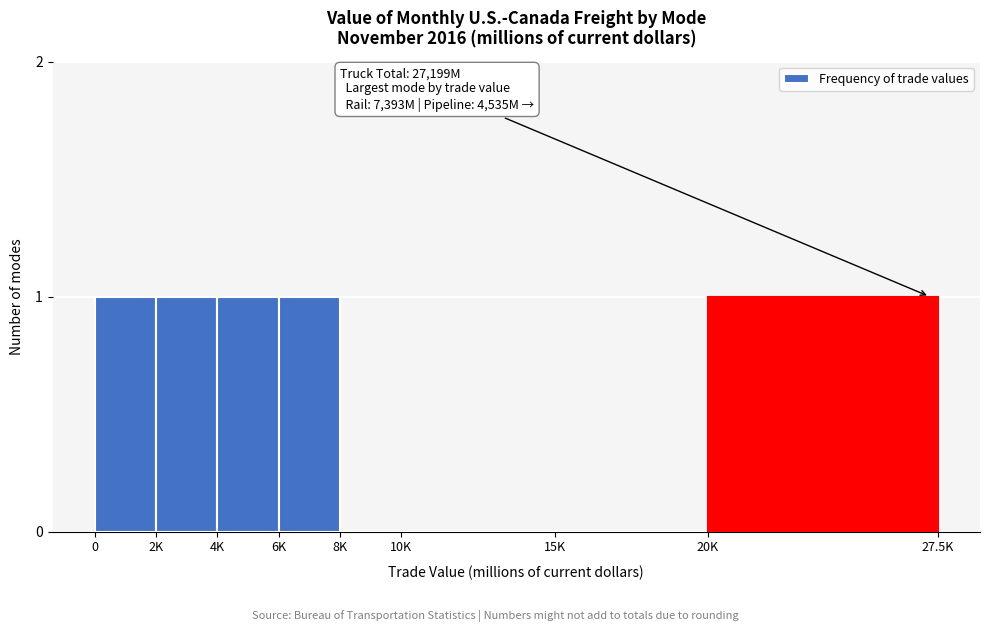

Reading left to right, extract all data points from this chart.

0=1	2K=1	4K=1	6K=1	8K=0	10K=0	15K=0	20K=1